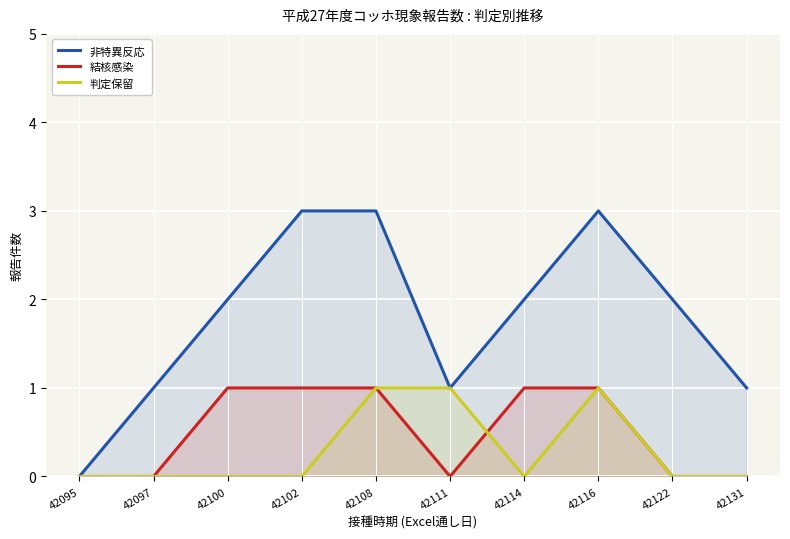

What is the spread (max minus min) of values at 42102?

3